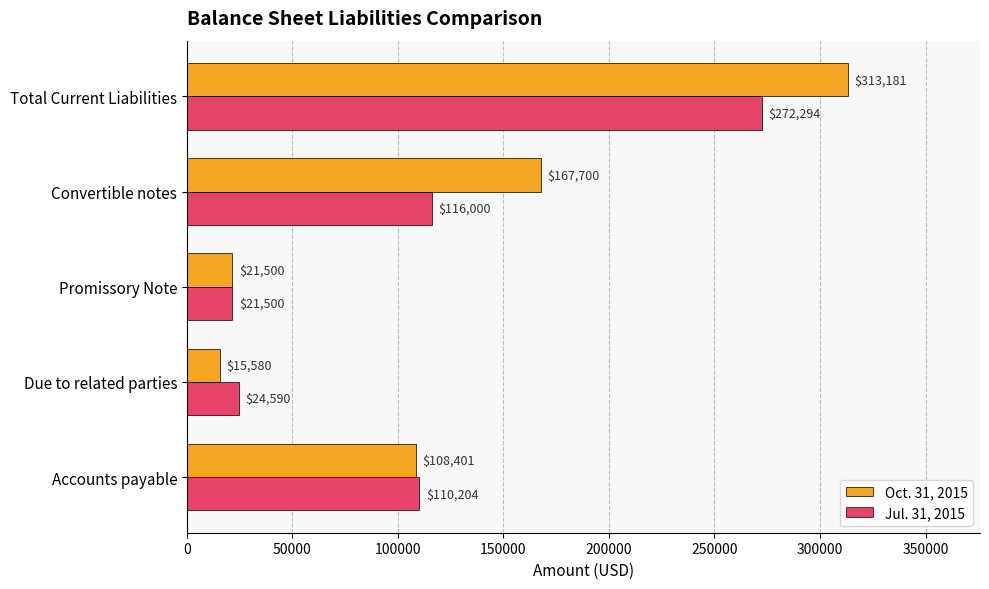

Which series has the largest range (max minus min)?

Oct. 31, 2015